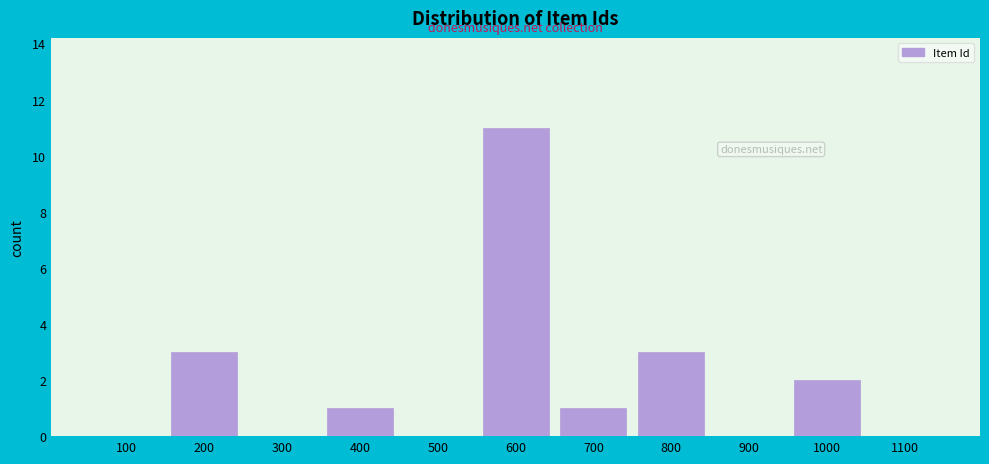

Reading right to left, extract all data points from this chart.

1100=0	1000=2	900=0	800=3	700=1	600=11	500=0	400=1	300=0	200=3	100=0